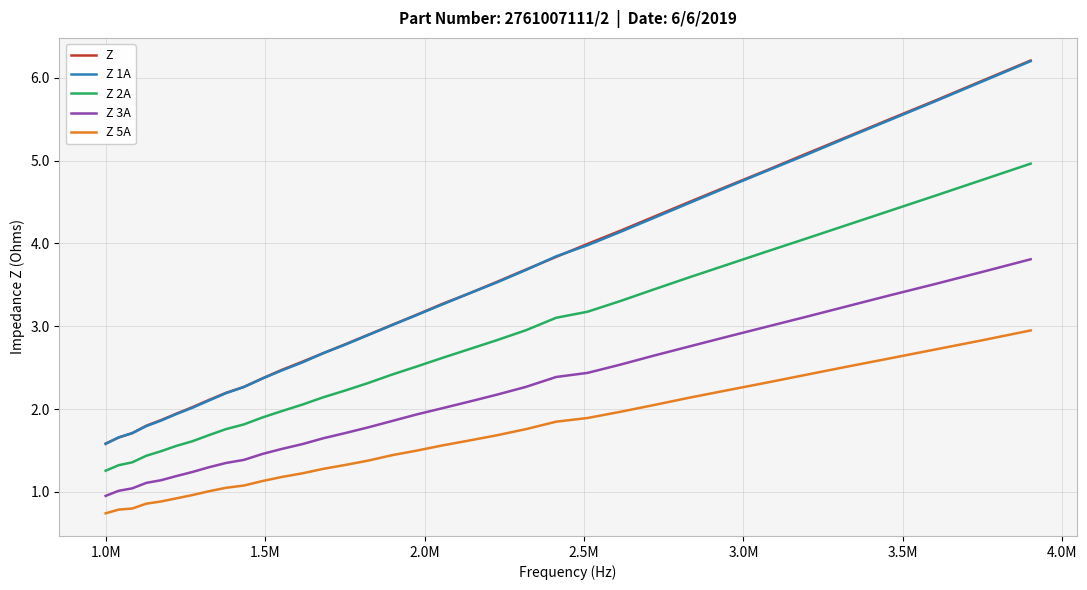

Which series has the widest spread of values?

Z